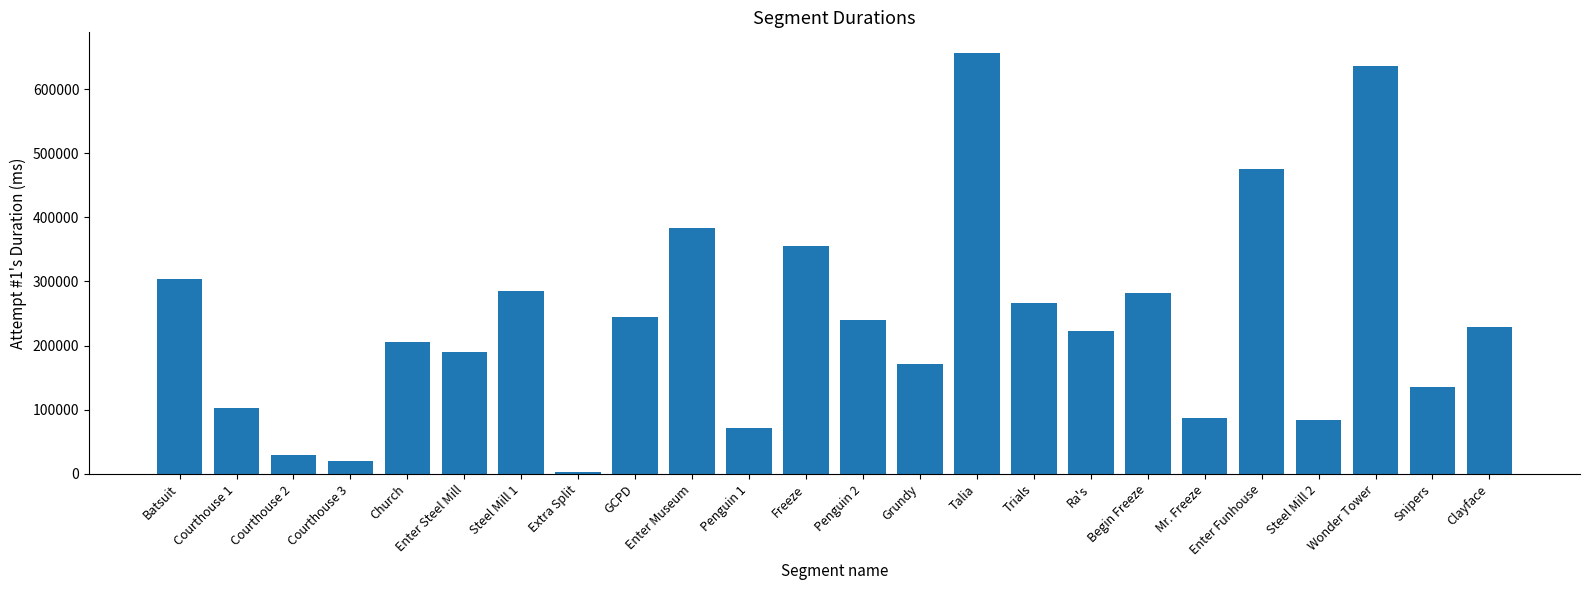

What is the label of the 23rd bar from the right?

Courthouse 1